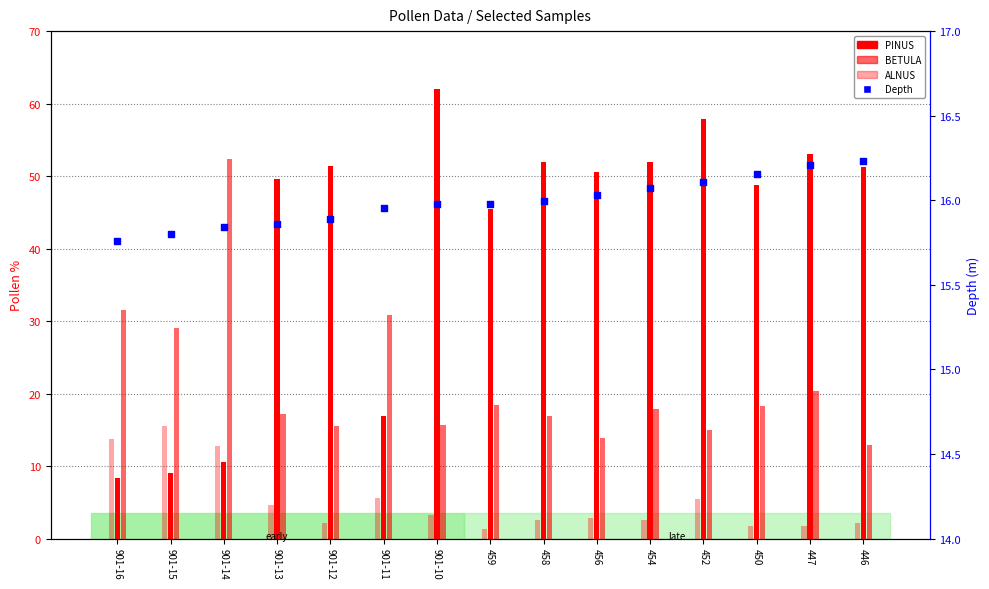

Which series has the widest spread of Y values?

PINUS